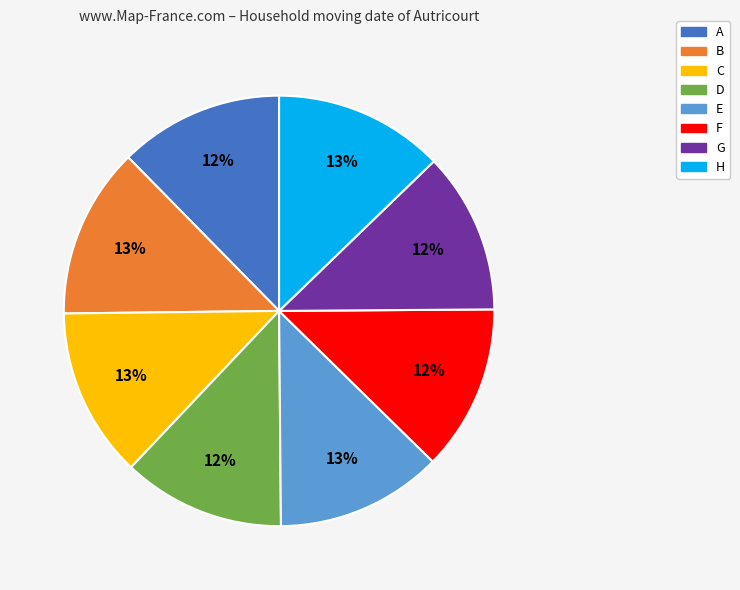

Is there a majority slice in this chart?

No